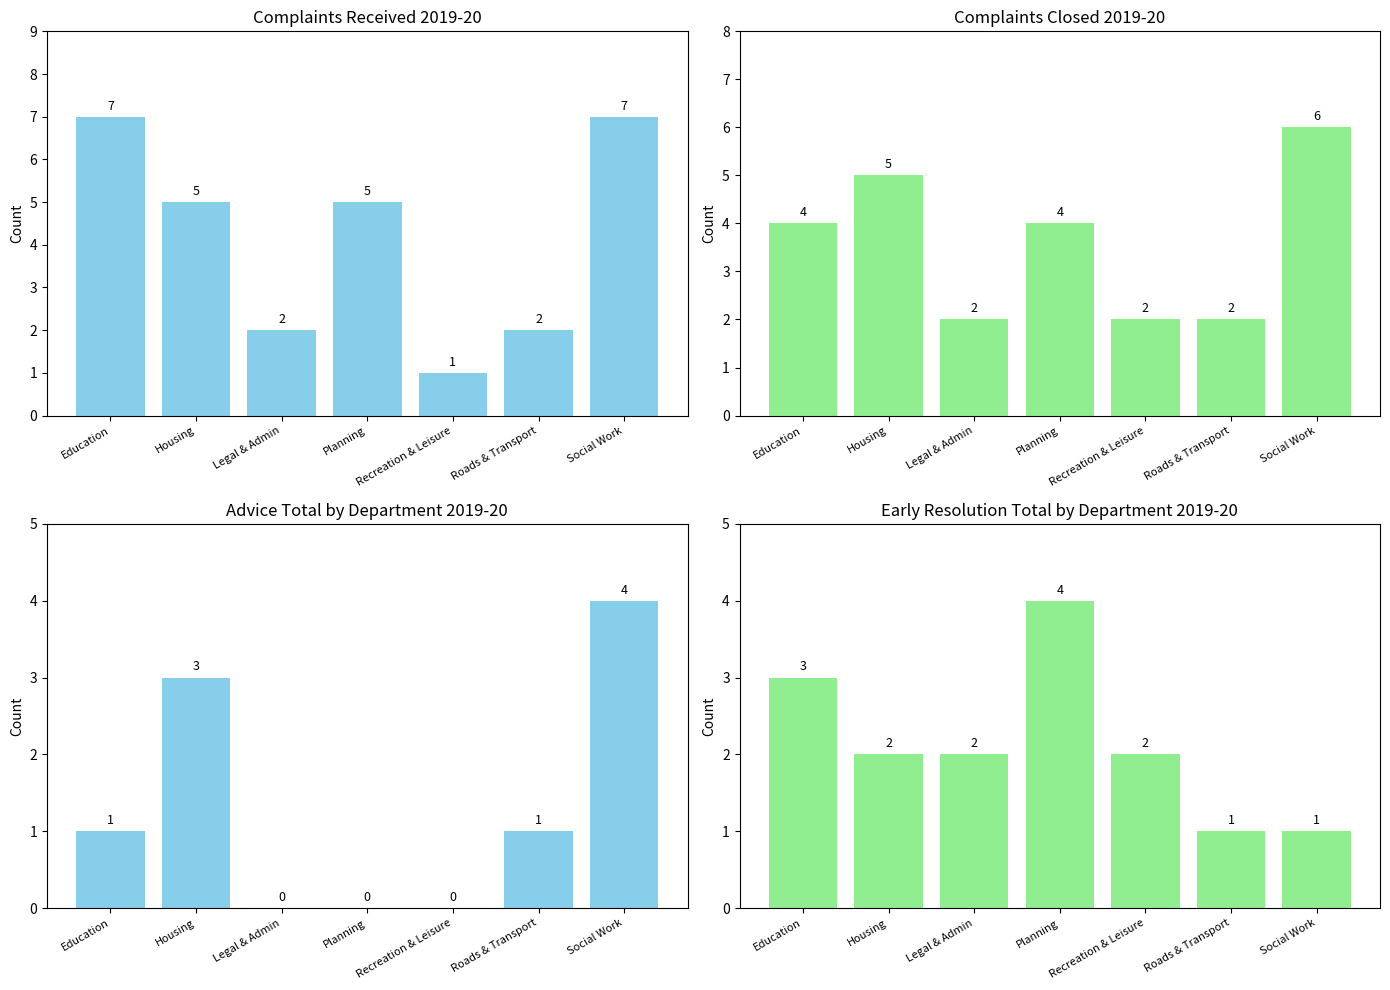

Reading left to right, what are all the values shown in this chart?

Complaints Received: Education=7	Housing=5	Legal & Admin=2	Planning=5	Recreation & Leisure=1	Roads & Transport=2	Social Work=7
Complaints Closed: Education=4	Housing=5	Legal & Admin=2	Planning=4	Recreation & Leisure=2	Roads & Transport=2	Social Work=6
Advice Total: Education=1	Housing=3	Legal & Admin=0	Planning=0	Recreation & Leisure=0	Roads & Transport=1	Social Work=4
Early Resolution Total: Education=3	Housing=2	Legal & Admin=2	Planning=4	Recreation & Leisure=2	Roads & Transport=1	Social Work=1